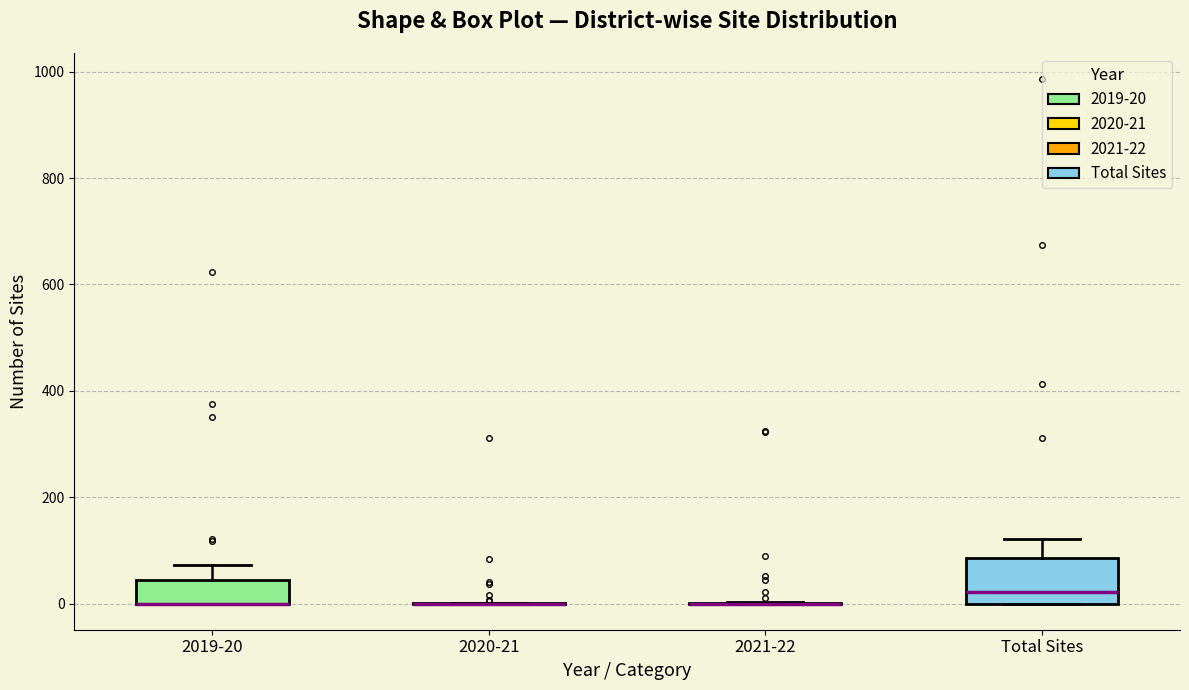

Which box is the tallest, from its lower edge to its upper edge?

Total Sites